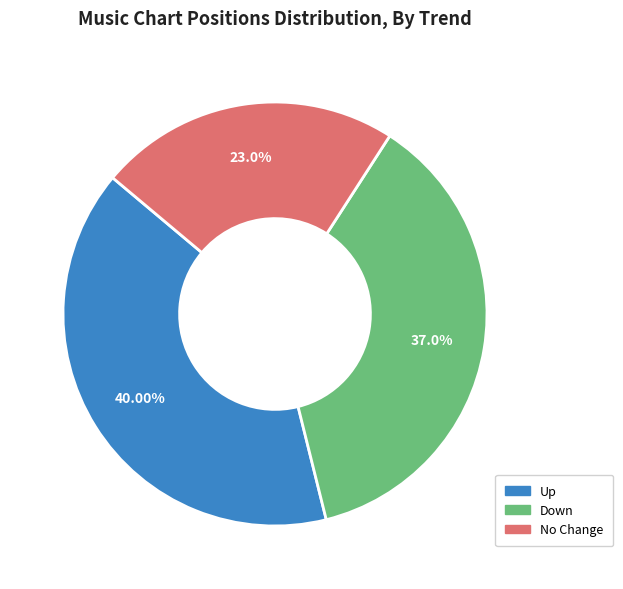

Is there a majority slice in this chart?

No